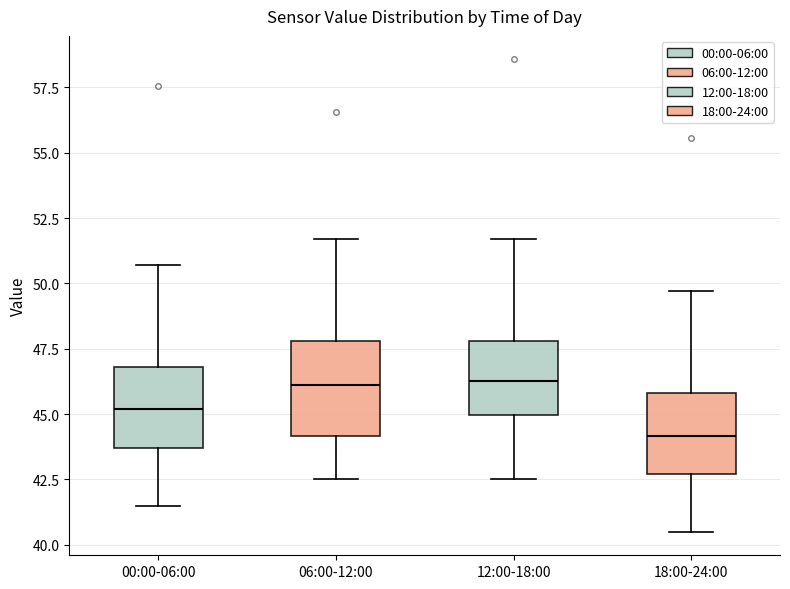

Where is the upper edge of the box for 06:00-12:00 on the y-axis? The values are not printed on the chart, so give them approximately, as read against the axis.

48.0